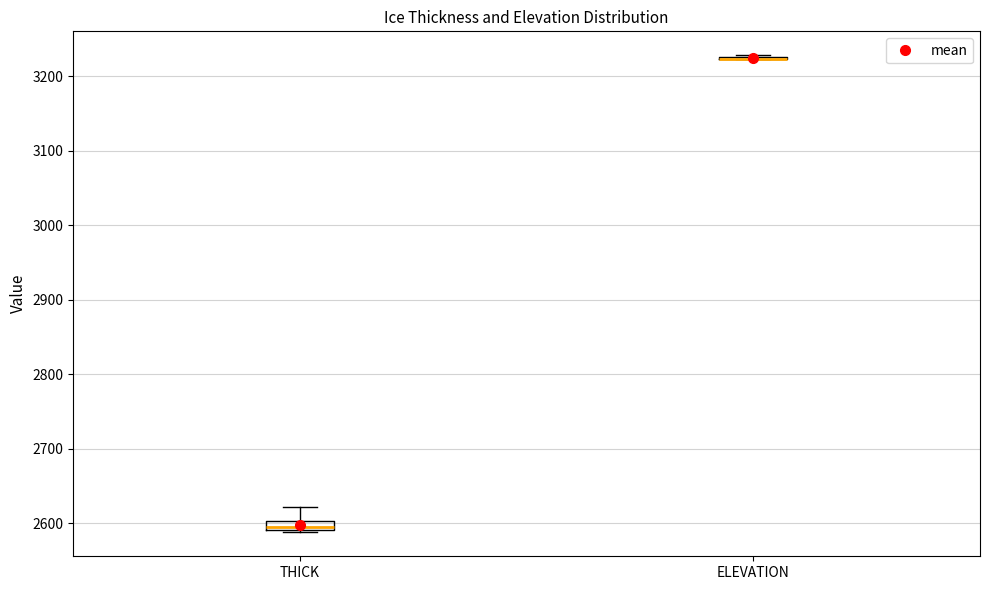

Where is the lower edge of the box for THICK on the y-axis? The values are not printed on the chart, so give them approximately, as read against the axis.

2590